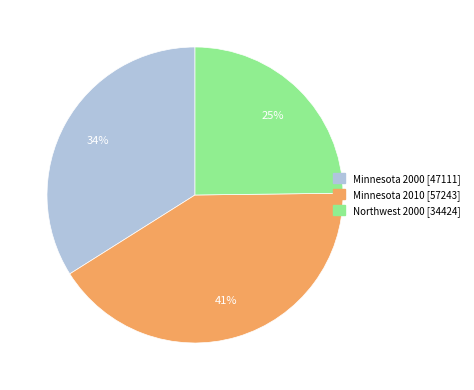

Is Minnesota 2010 the majority of the pie?

No